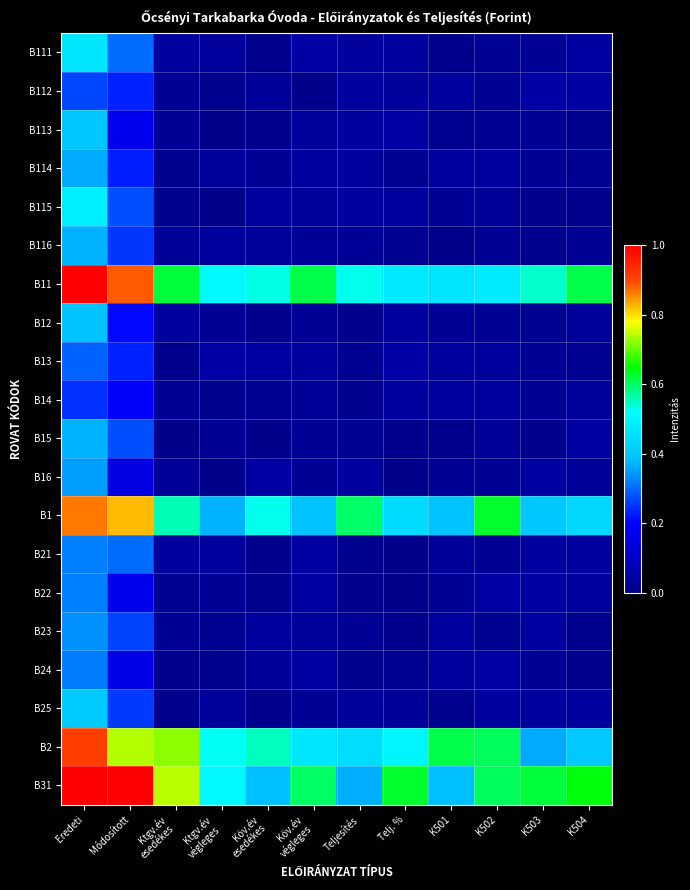

Which series has the widest spread of values?

B31